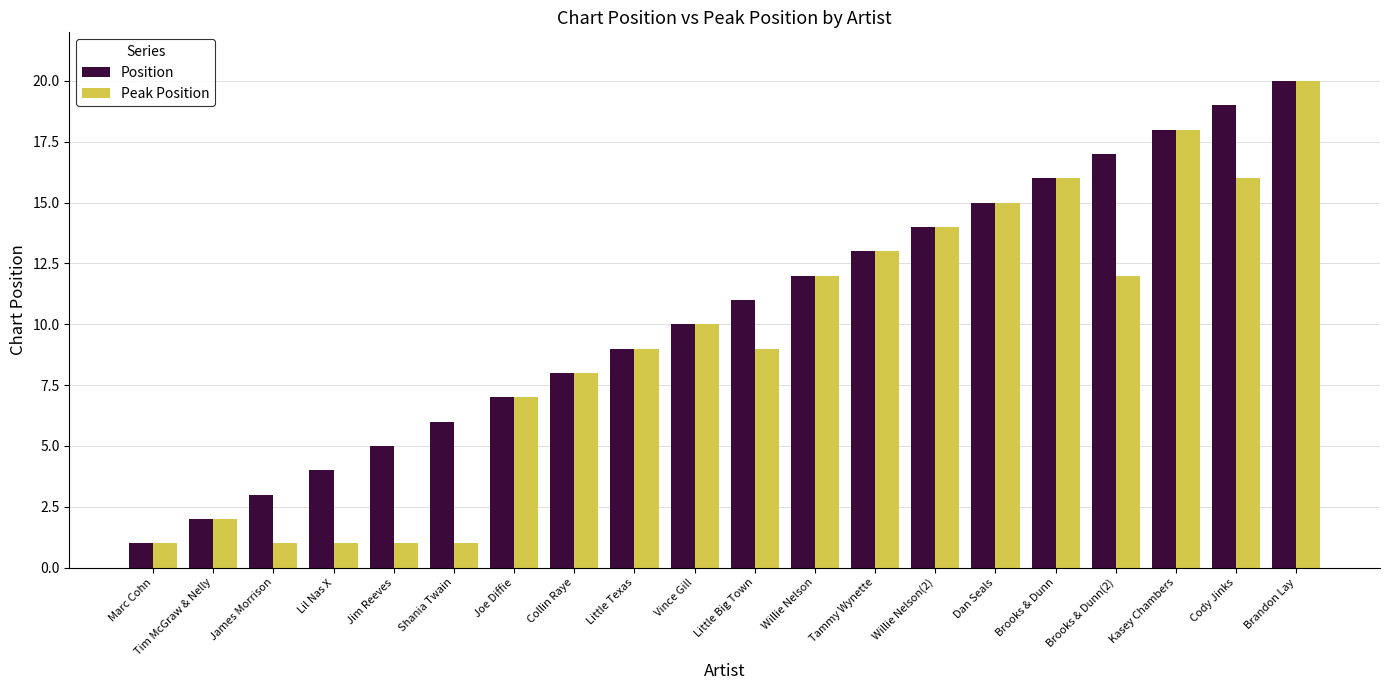

At which category is the sum across all series the highest?

Brandon Lay